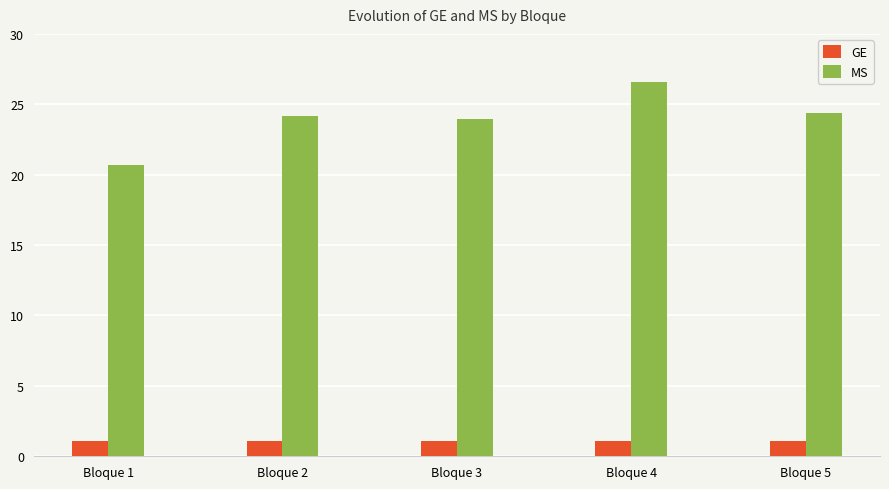

At which label does MS reach its peak?

Bloque 4